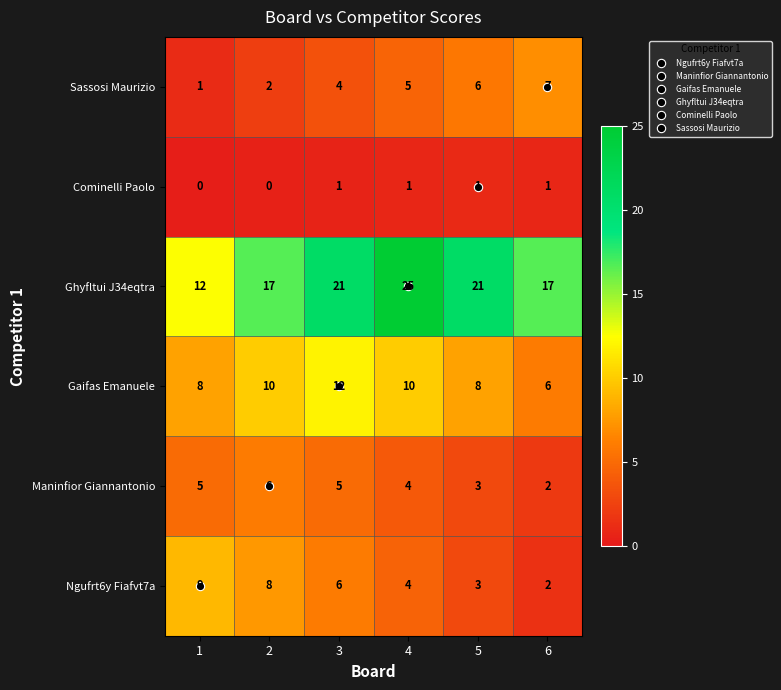

What value does the Ghyfltui J34eqtra series have at 5?

21